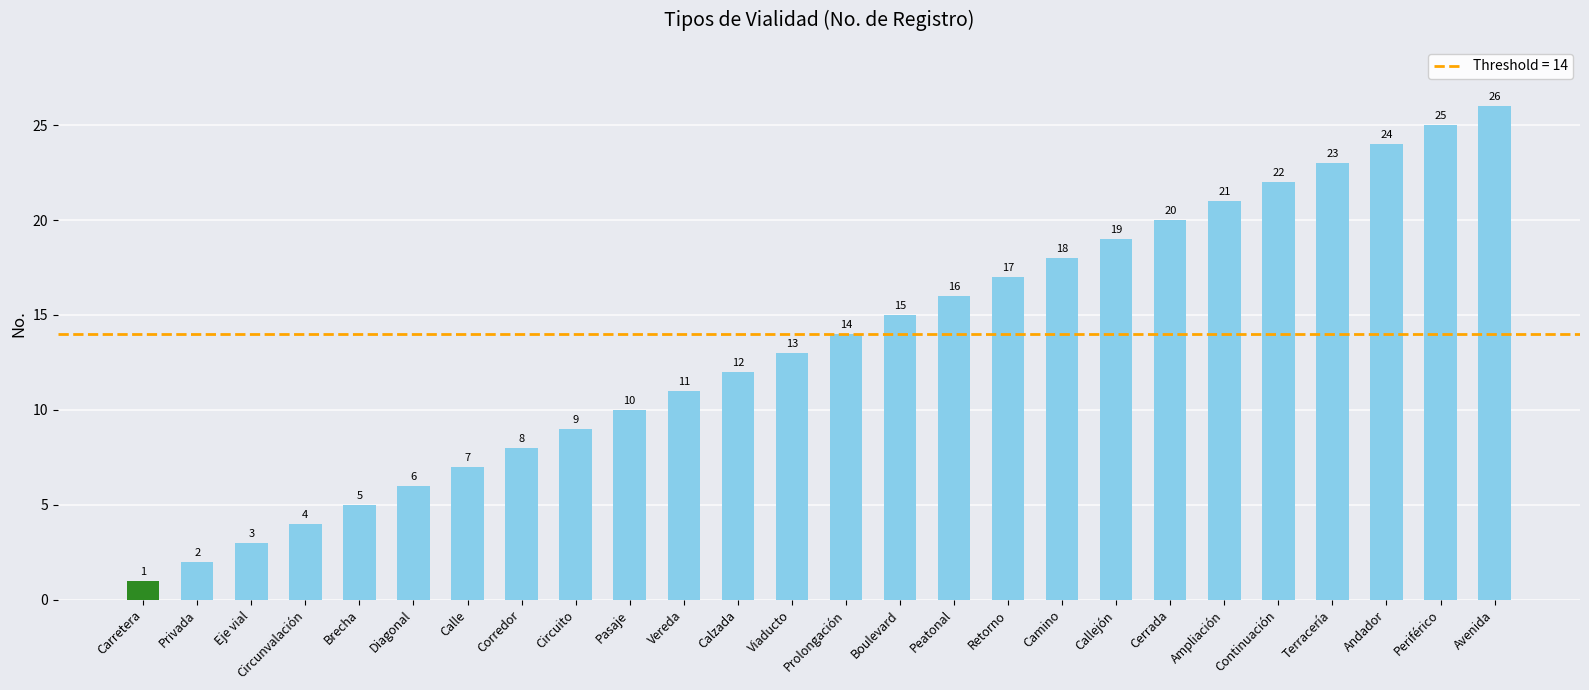

What is the label of the 9th bar from the right?

Camino